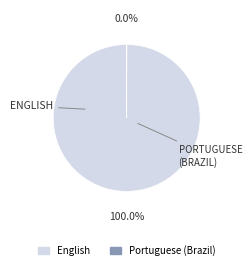

What is the largest slice in the pie chart?

English